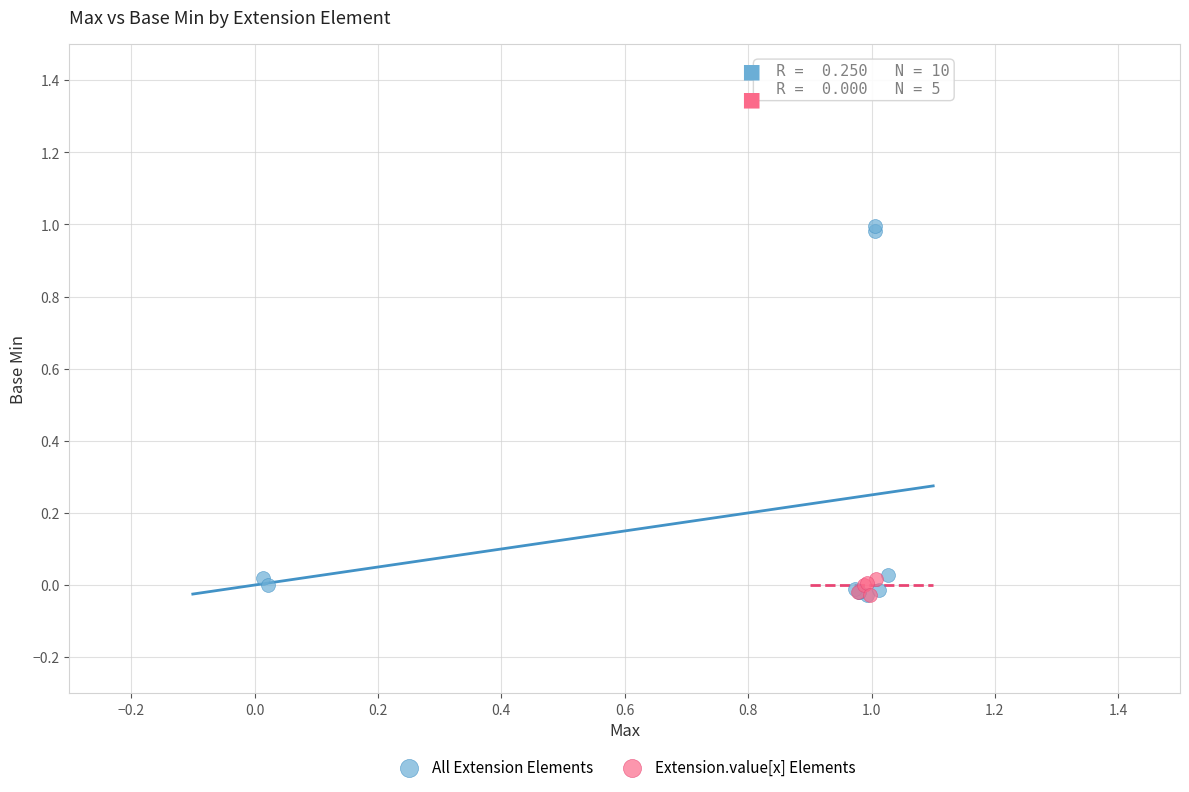

Which series has the widest spread of Y values?

All Extension Elements